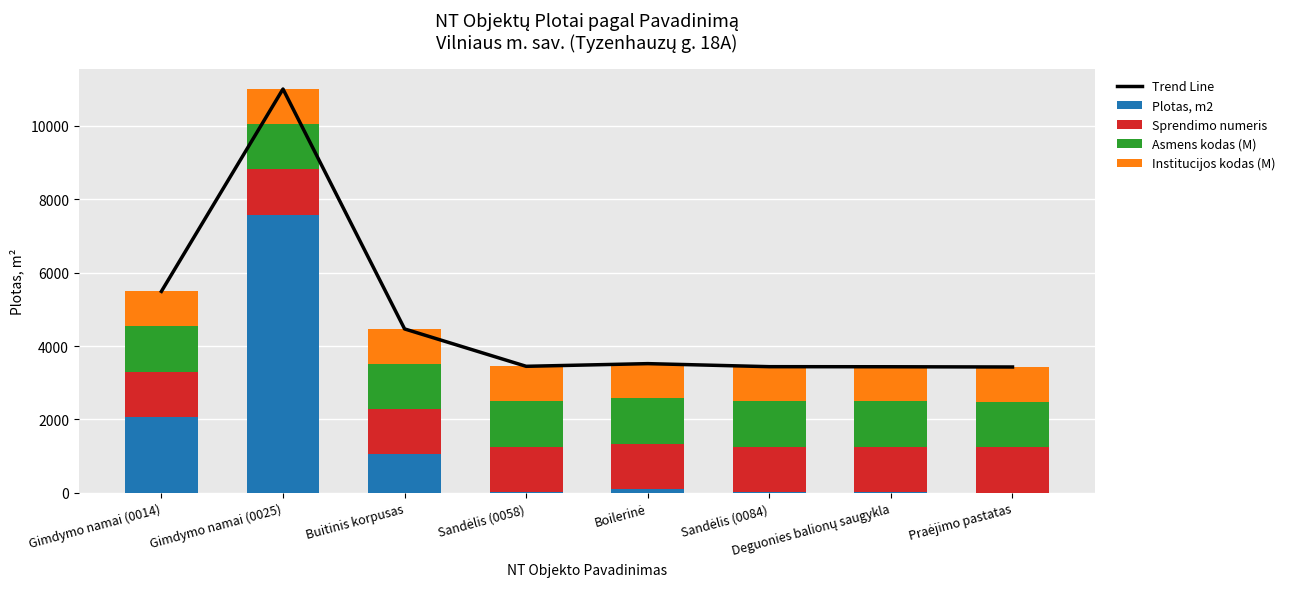

Reading left to right, list all the values displayed in this chart.

Trend Line: 5490.7	11004.4	4467.6	3448.7	3521.7	3438.7	3436.7	3430.3
Plotas, m2: 2070.0	7583.6	1046.9	28.0	101.0	18.0	16.0	9.6
Sprendimo numeris: 1234.0	1234.0	1234.0	1234.0	1234.0	1234.0	1234.0	1234.0
Asmens kodas (M): 1243.7	1243.7	1243.7	1243.7	1243.7	1243.7	1243.7	1243.7
Institucijos kodas (M): 943.0	943.0	943.0	943.0	943.0	943.0	943.0	943.0